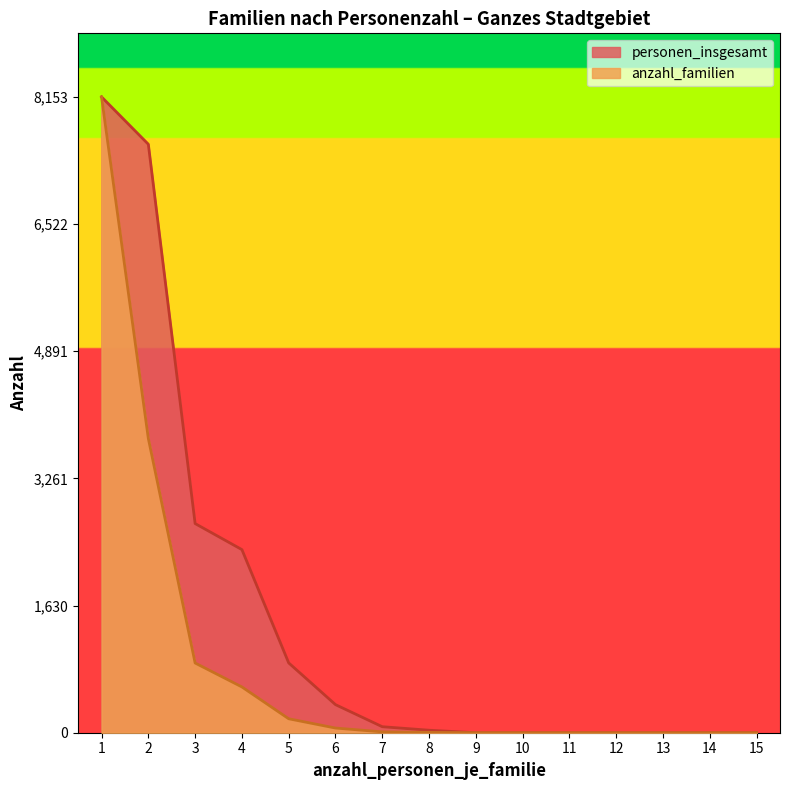

At 7, list the series in order from largest to smallest.

personen_insgesamt, anzahl_familien